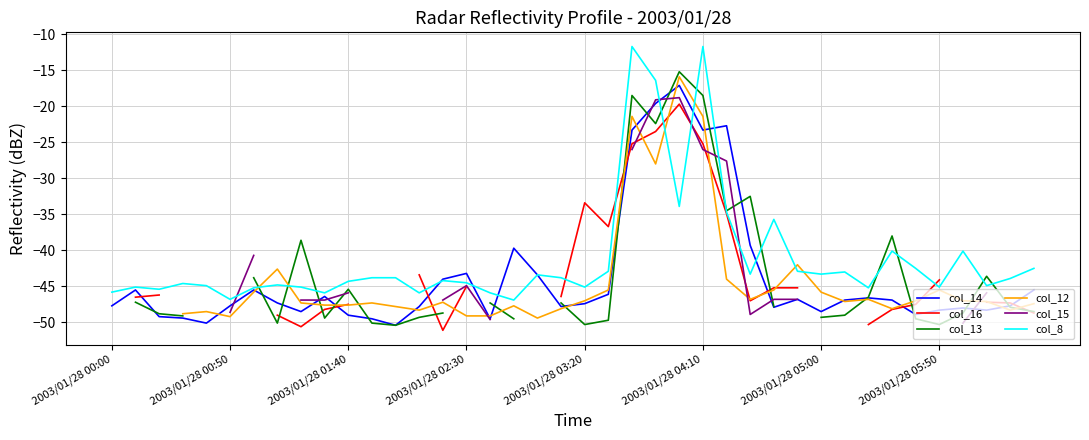

True or false: col_13 and col_16 cross at least once.

True